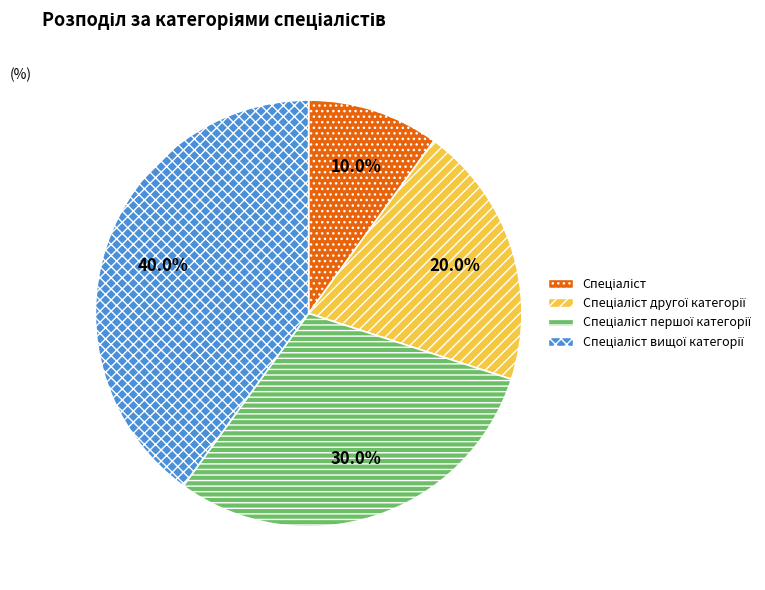

Does any single category account for the majority?

No